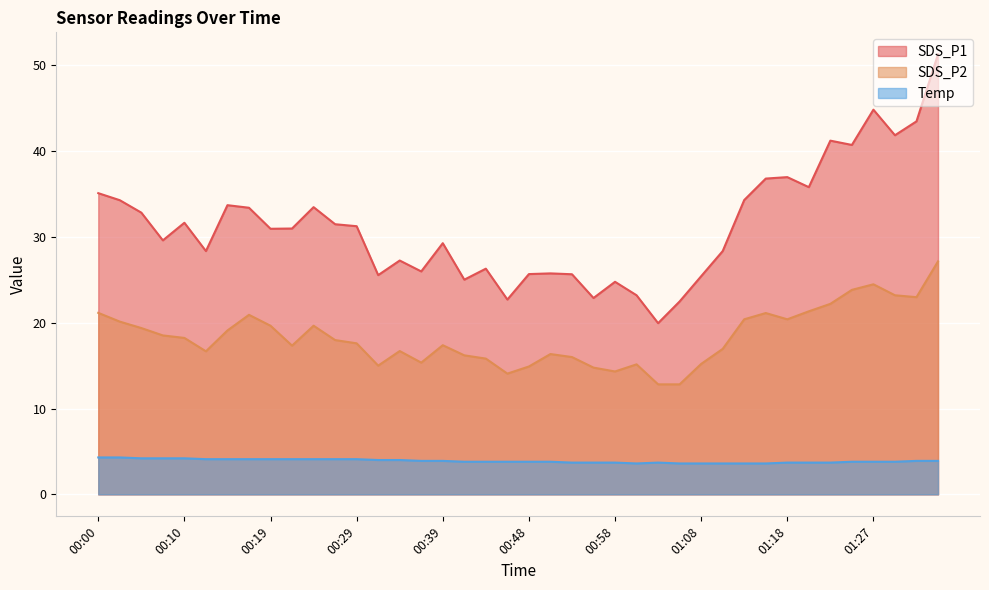

True or false: Temp and SDS_P2 intersect in this chart.

False